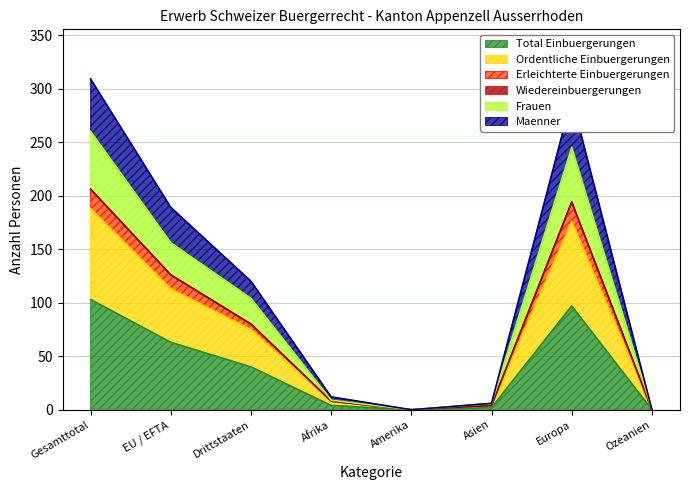

Where is the first local minimum for Frauen?

Amerika